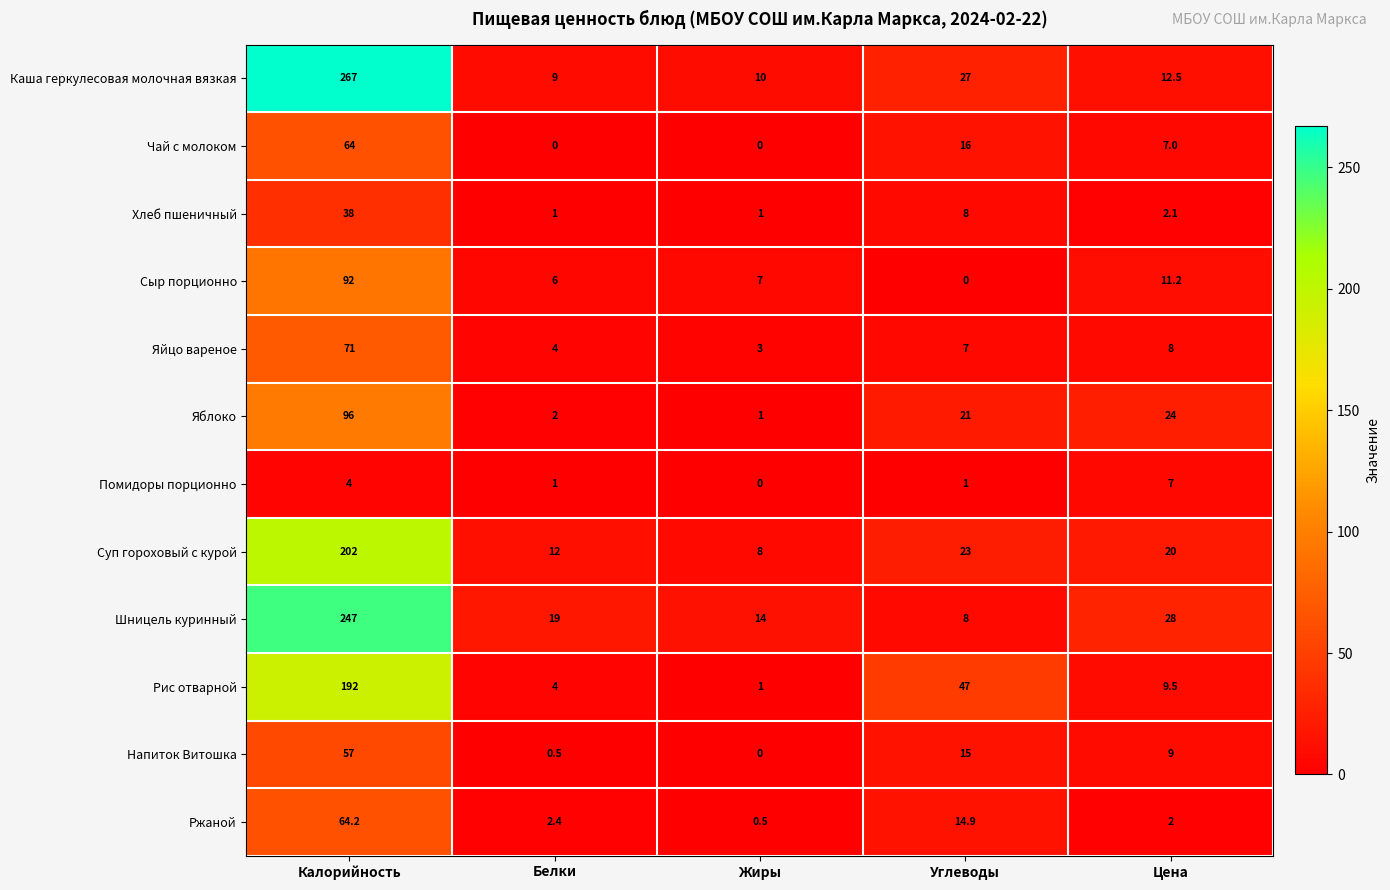

At which category does the chart reach its peak across all series?

Калорийность